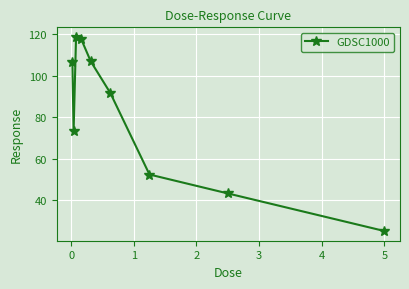

Reading left to right, what are all the values shown in this chart?

106.5	73.3	118.8	118.0	107.0	91.8	52.5	43.3	25.2